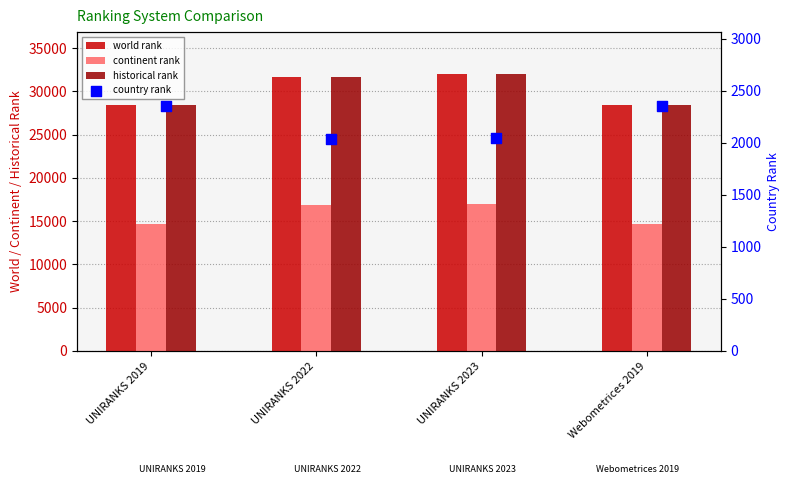

Which series contains the highest Y value?

world rank